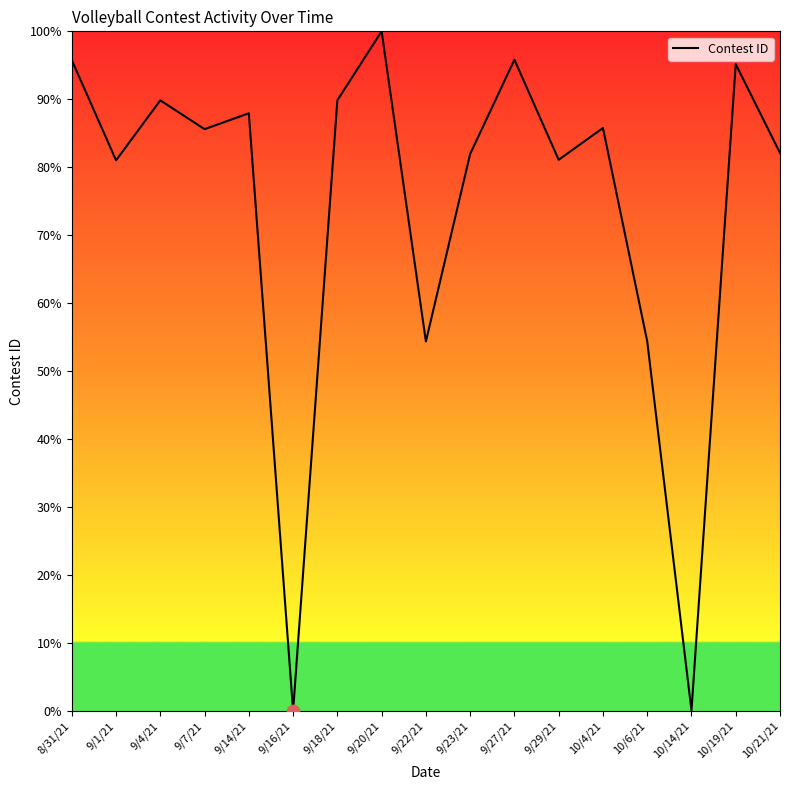

Between 9/14/21 and 10/6/21, which is larger?

9/14/21